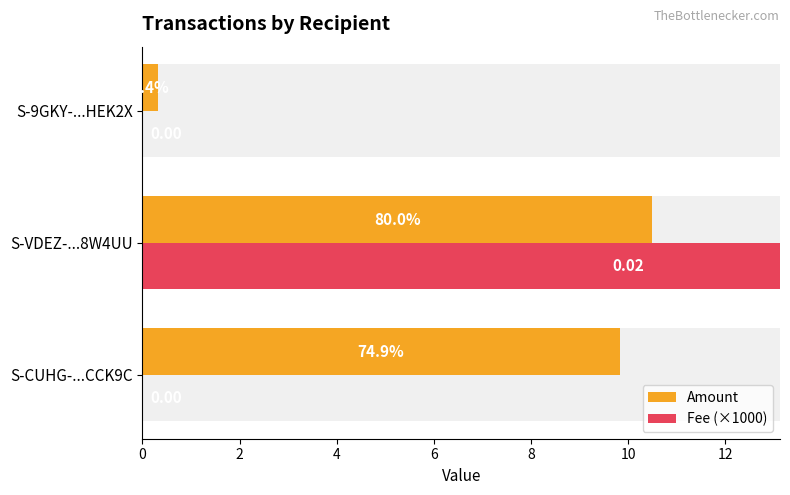

What is the sum of all Amount values?

20.6